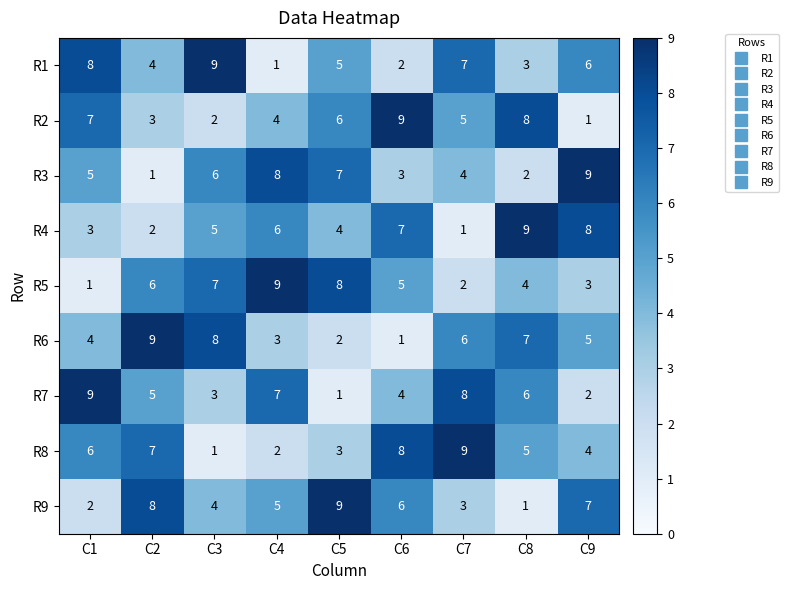

What is the greatest value displayed?

9